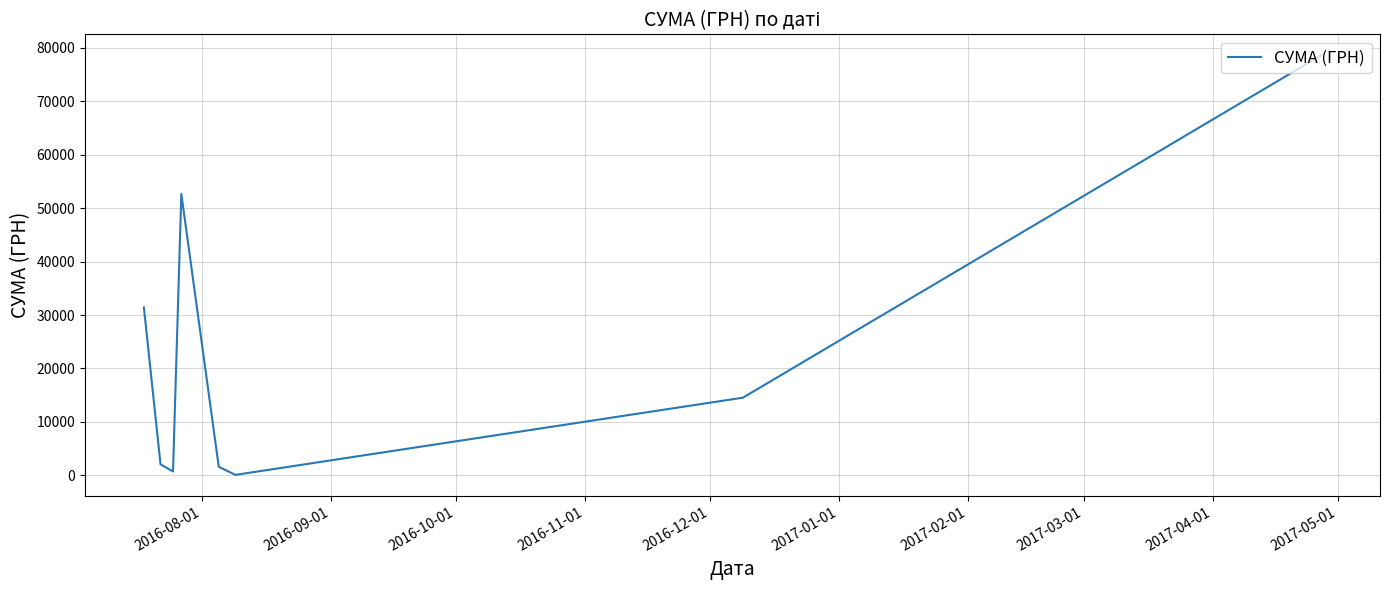

Reading left to right, list all the values displayed in this chart.

31424.0	2056.2	717.0	52658.0	1596.0	85.0	14530.0	78600.0